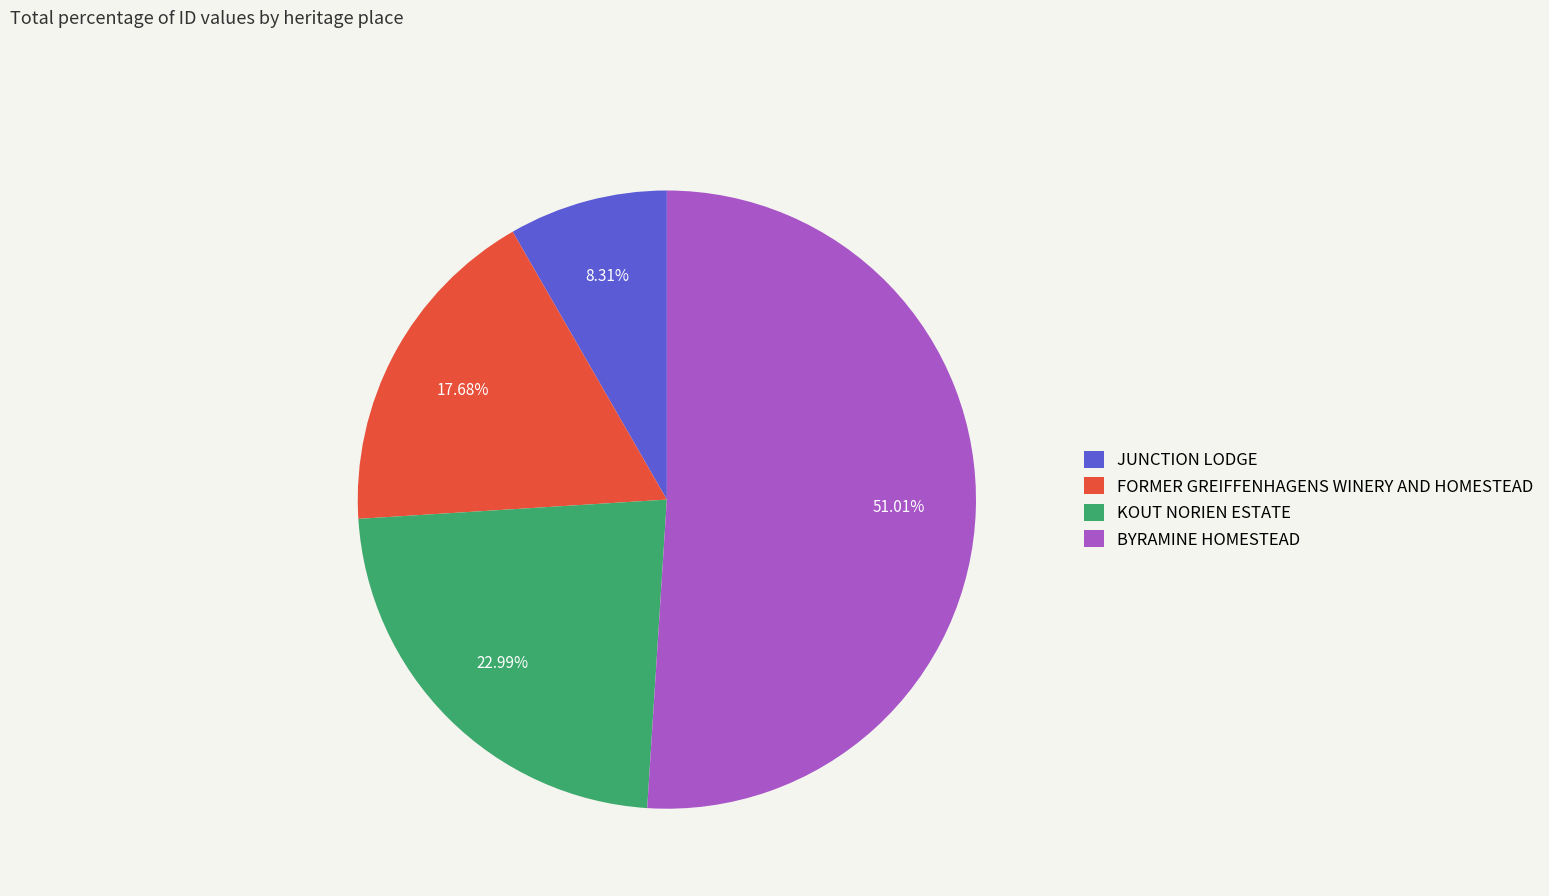

Which slice is the smallest?

JUNCTION LODGE